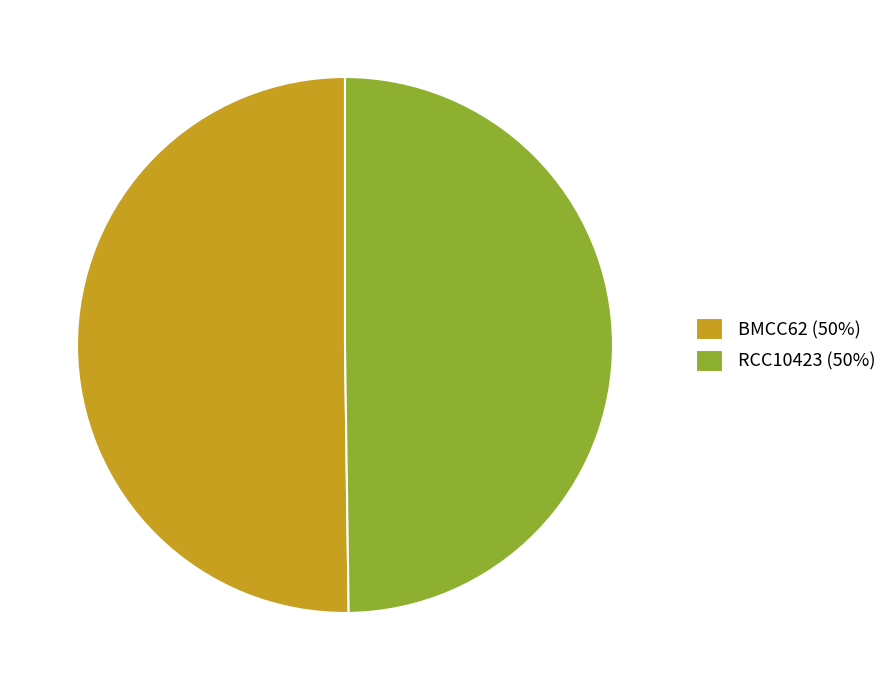

What is the ratio of the value at BMCC62 (50%) to the value at RCC10423 (50%)?

1.0